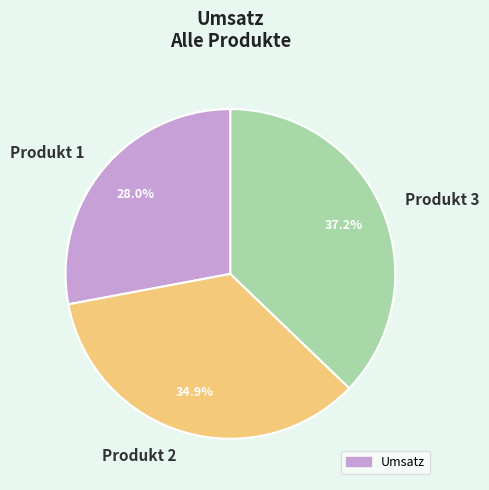

True or false: Produkt 1 accounts for 28% of the total.

True